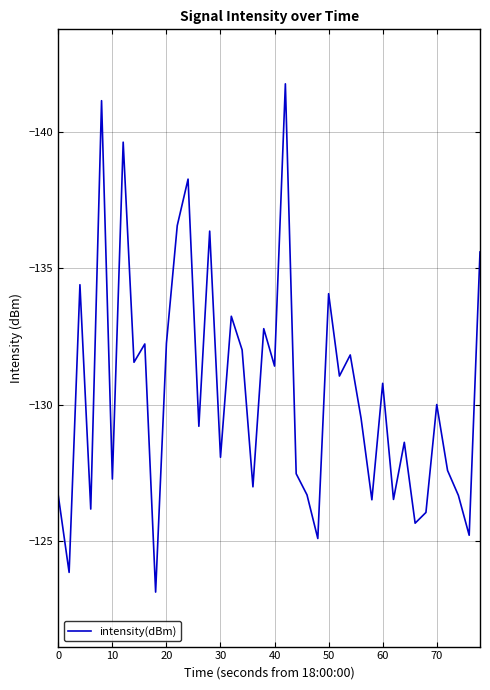

What is the minimum value shown in the chart?

-141.8